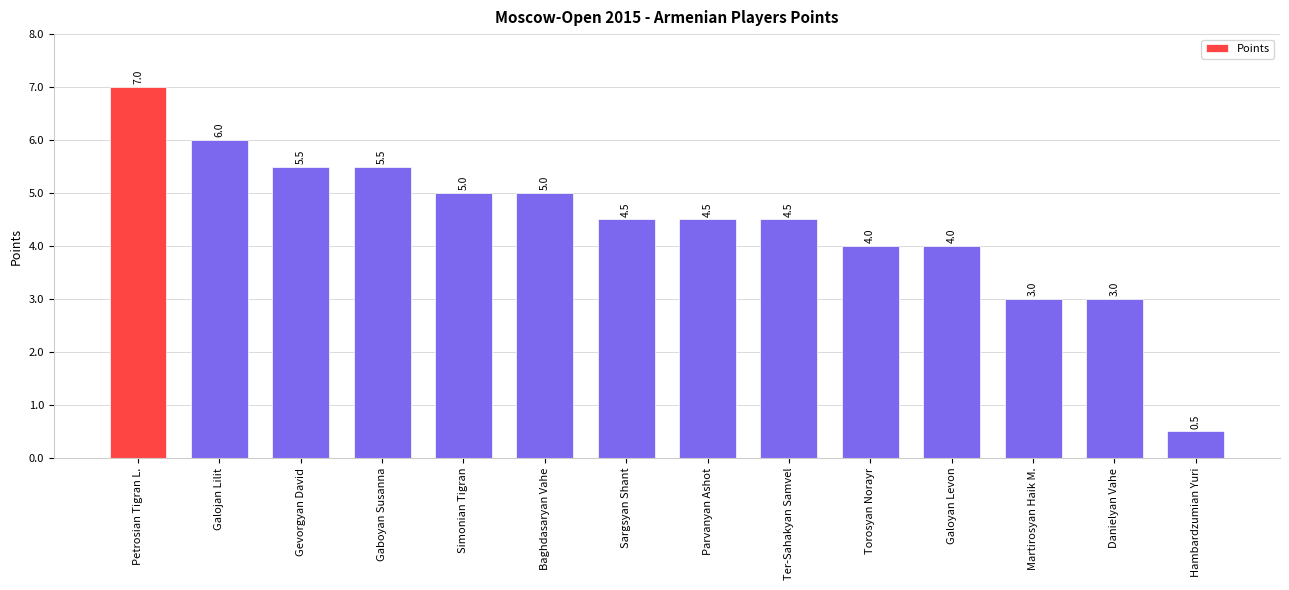

What position from the right is Gaboyan Susanna?

11